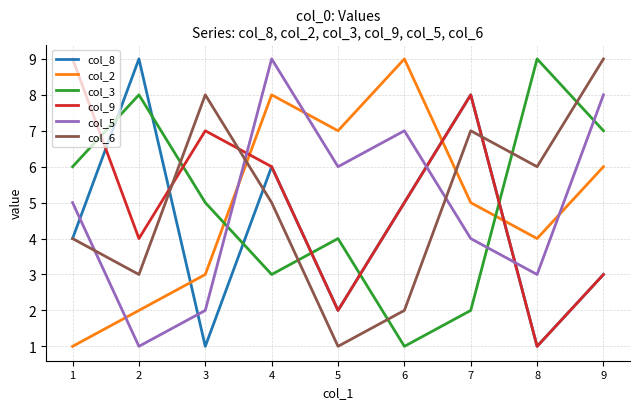

How many col_3 values are between 3 and 7?

5